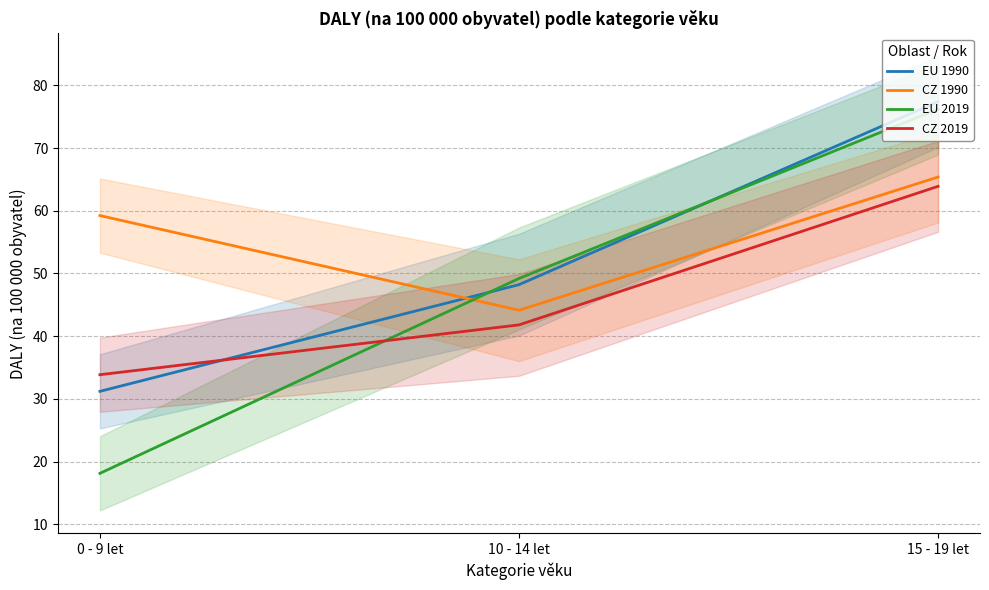

Which series changed the most between 0 - 9 let and 10 - 14 let?

EU 2019